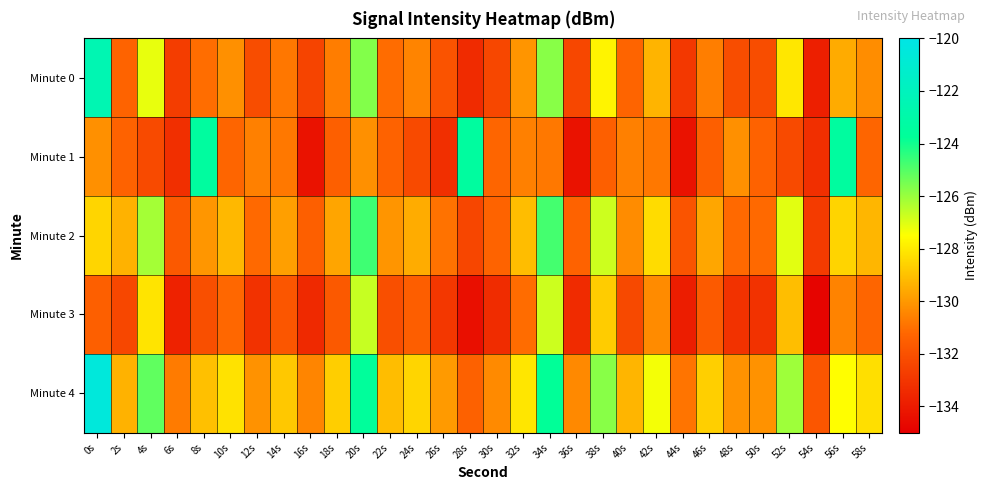

Reading left to right, extract all data points from this chart.

Minute 0: 0s=-122.5	2s=-131.4	4s=-127.2	6s=-132.7	8s=-131.1	10s=-130.2	12s=-132.2	14s=-130.8	16s=-132.5	18s=-130.7	20s=-125.7	22s=-131.1	24s=-130.5	26s=-131.9	28s=-133.4	30s=-132.4	32s=-130.1	34s=-125.8	36s=-132.4	38s=-127.7	40s=-131.3	42s=-129.3	44s=-132.9	46s=-130.7	48s=-132.1	50s=-132.1	52s=-128.1	54s=-133.8	56s=-129.5	58s=-130.3
Minute 1: 0s=-130.2	2s=-131.4	4s=-132.3	6s=-133.2	8s=-123.4	10s=-131.3	12s=-130.6	14s=-130.8	16s=-134.3	18s=-131.5	20s=-130.2	22s=-131.4	24s=-132.3	26s=-133.2	28s=-123.4	30s=-131.3	32s=-130.6	34s=-130.8	36s=-134.3	38s=-131.5	40s=-130.6	42s=-130.8	44s=-134.3	46s=-131.5	48s=-130.2	50s=-131.4	52s=-132.3	54s=-133.2	56s=-123.4	58s=-131.3
Minute 2: 0s=-128.5	2s=-129.4	4s=-126.2	6s=-131.7	8s=-130.1	10s=-129.2	12s=-131.2	14s=-129.8	16s=-131.5	18s=-129.7	20s=-124.7	22s=-130.1	24s=-129.5	26s=-130.9	28s=-132.4	30s=-131.4	32s=-129.1	34s=-124.8	36s=-131.4	38s=-126.7	40s=-130.3	42s=-128.3	44s=-131.9	46s=-129.7	48s=-131.1	50s=-131.1	52s=-127.1	54s=-132.8	56s=-128.5	58s=-129.3
Minute 3: 0s=-131.5	2s=-132.4	4s=-128.2	6s=-133.7	8s=-132.1	10s=-131.2	12s=-133.2	14s=-131.8	16s=-133.5	18s=-131.7	20s=-126.7	22s=-132.1	24s=-131.5	26s=-132.9	28s=-134.4	30s=-133.4	32s=-131.1	34s=-126.8	36s=-133.4	38s=-128.7	40s=-132.3	42s=-130.3	44s=-133.9	46s=-131.7	48s=-133.1	50s=-133.1	52s=-129.1	54s=-134.8	56s=-130.5	58s=-131.3
Minute 4: 0s=-120.5	2s=-129.4	4s=-125.2	6s=-130.7	8s=-129.1	10s=-128.2	12s=-130.2	14s=-128.8	16s=-130.5	18s=-128.7	20s=-123.7	22s=-129.1	24s=-128.5	26s=-129.9	28s=-131.4	30s=-130.4	32s=-128.1	34s=-123.8	36s=-130.4	38s=-125.7	40s=-129.3	42s=-127.3	44s=-130.9	46s=-128.7	48s=-130.1	50s=-130.1	52s=-126.1	54s=-131.8	56s=-127.5	58s=-128.3